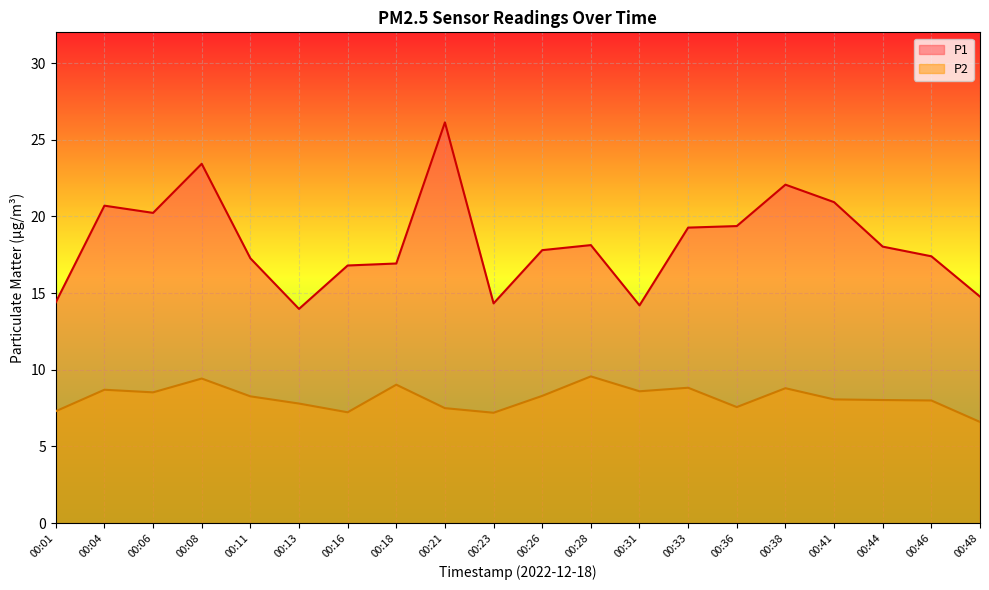

What is the total value across all series at 00:26?

26.1